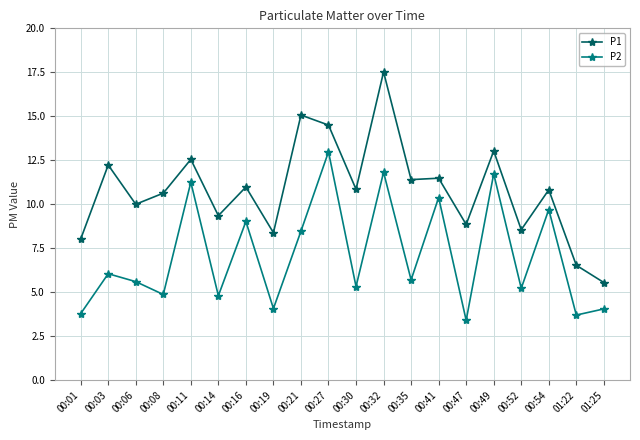

Rank the series by their maximum value, from lowest to highest.

P2, P1